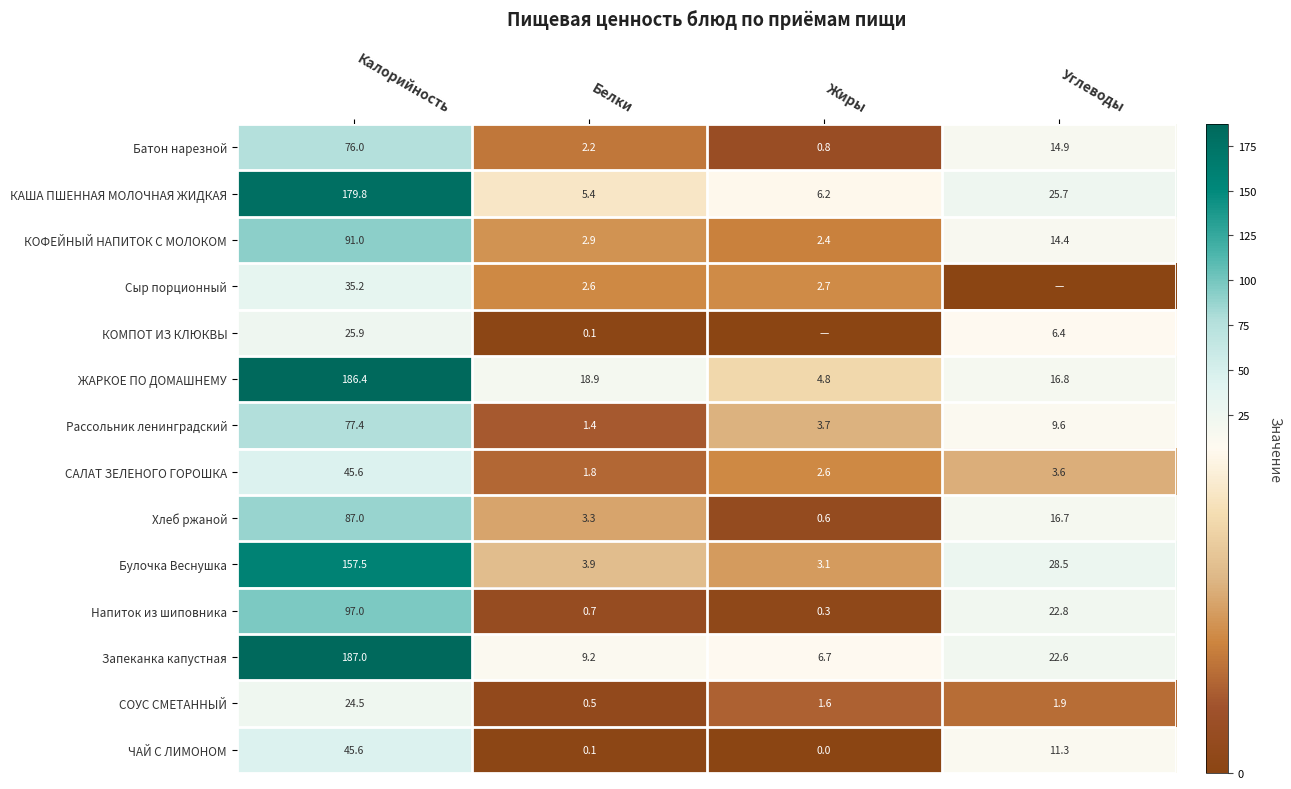

Between Калорийность and Жиры, which is larger?

Калорийность